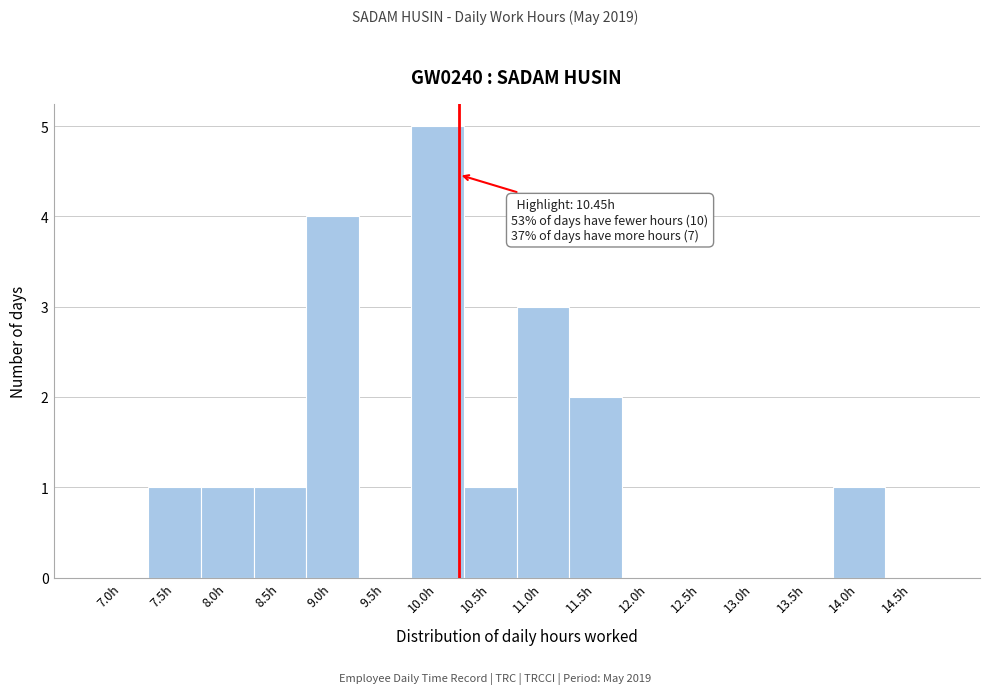

Reading left to right, list all the values displayed in this chart.

7.0h=0	7.5h=1	8.0h=1	8.5h=1	9.0h=4	9.5h=0	10.0h=5	10.5h=1	11.0h=3	11.5h=2	12.0h=0	12.5h=0	13.0h=0	13.5h=0	14.0h=1	14.5h=0